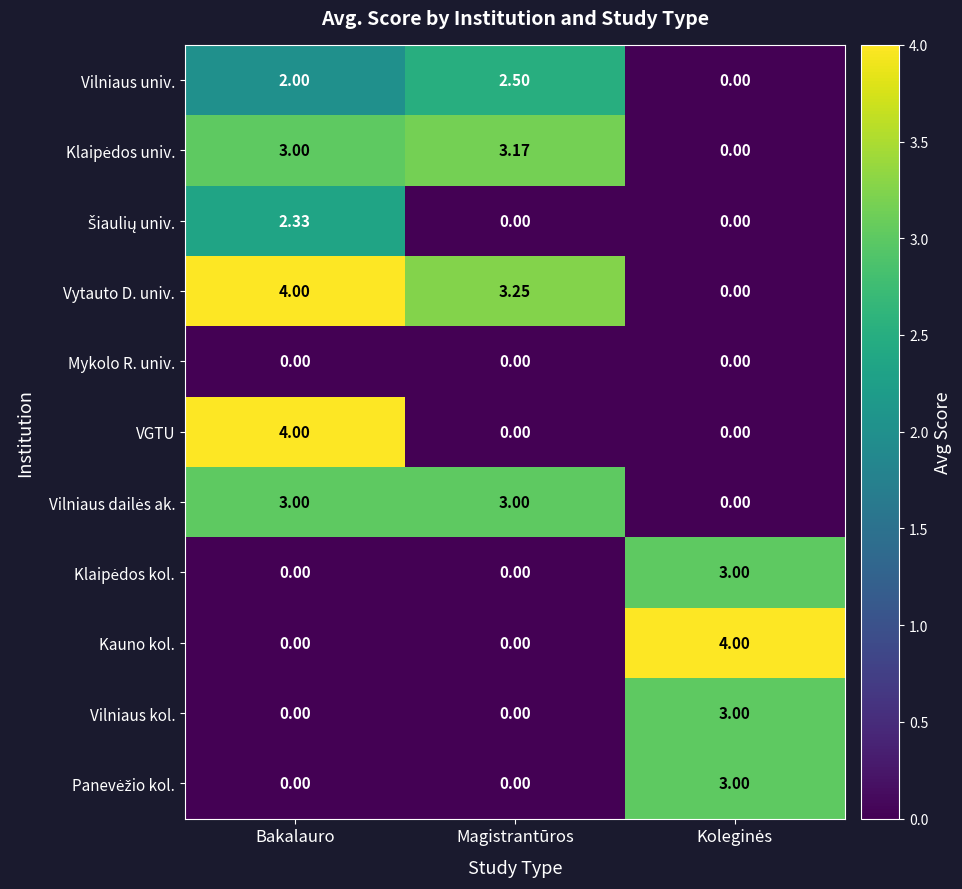

Which series changed the most between Bakalauro and Magistrantūros?

VGTU